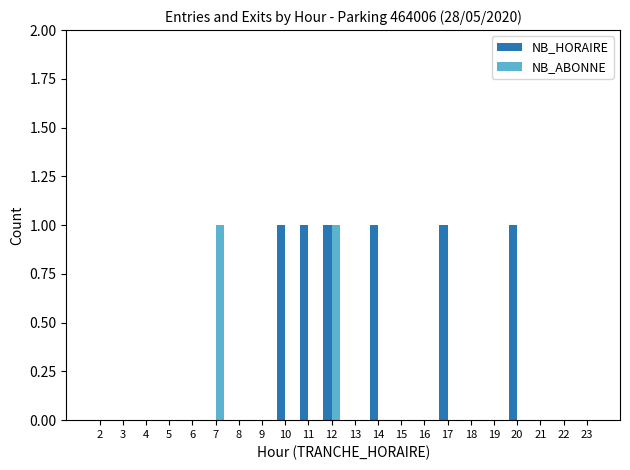

What is the approximate value of NB_HORAIRE at 12?

1